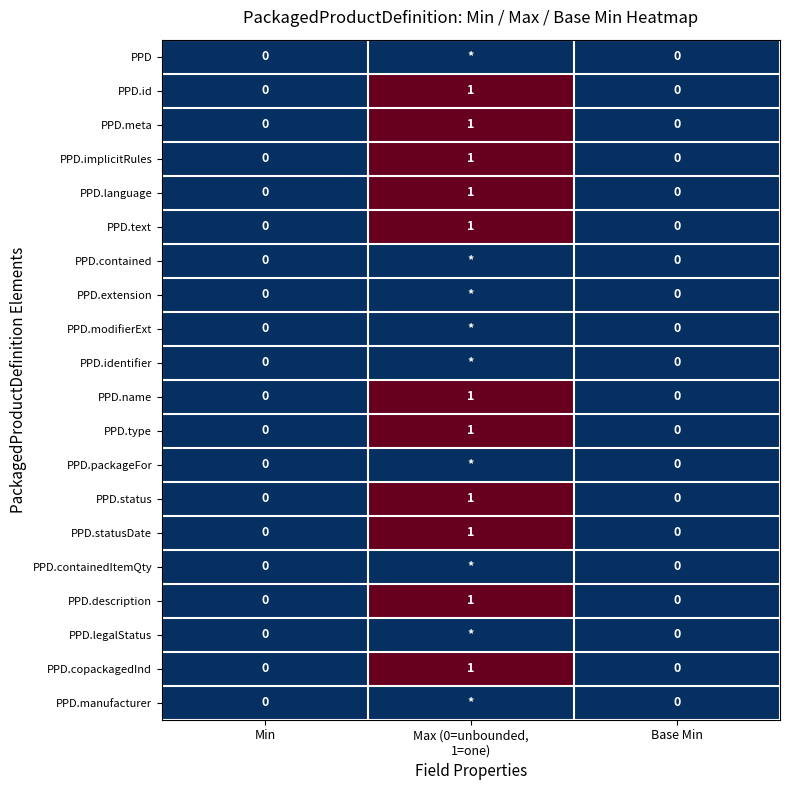

The PPD.type series shows 0 at Base Min. True or false?

True